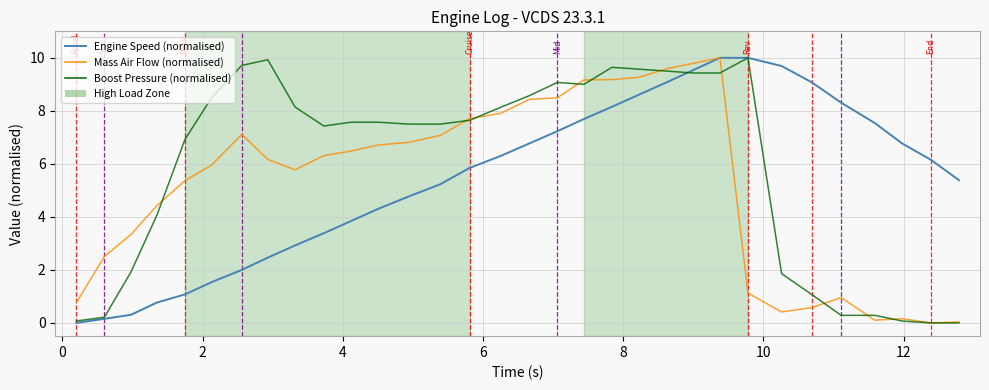

Which series has the largest total across all categories?

Boost Pressure (normalised)